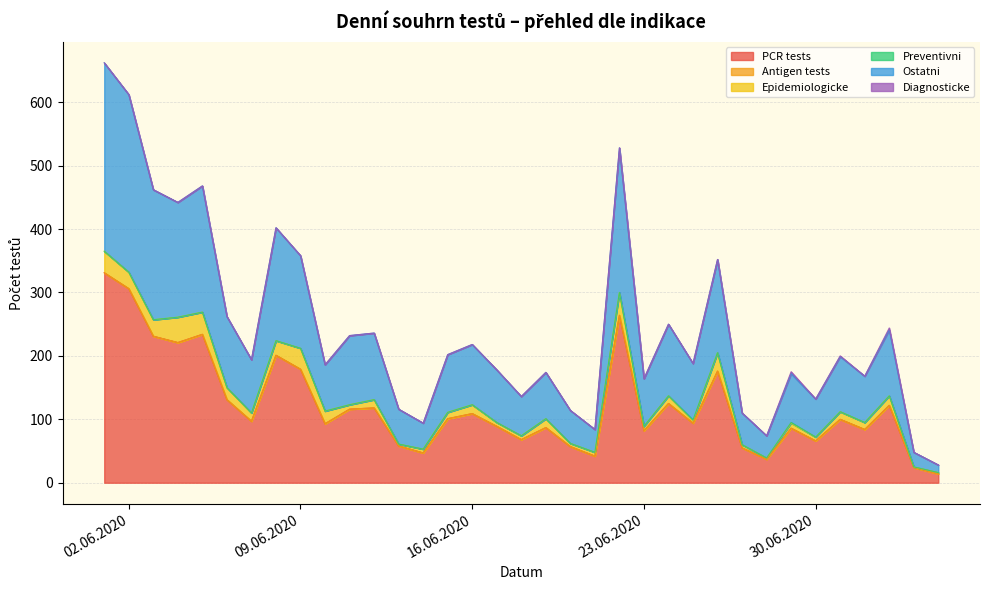

Rank the series by their maximum value, from highest to lowest.

PCR tests, Ostatni, Epidemiologicke, Diagnosticke, Preventivni, Antigen tests